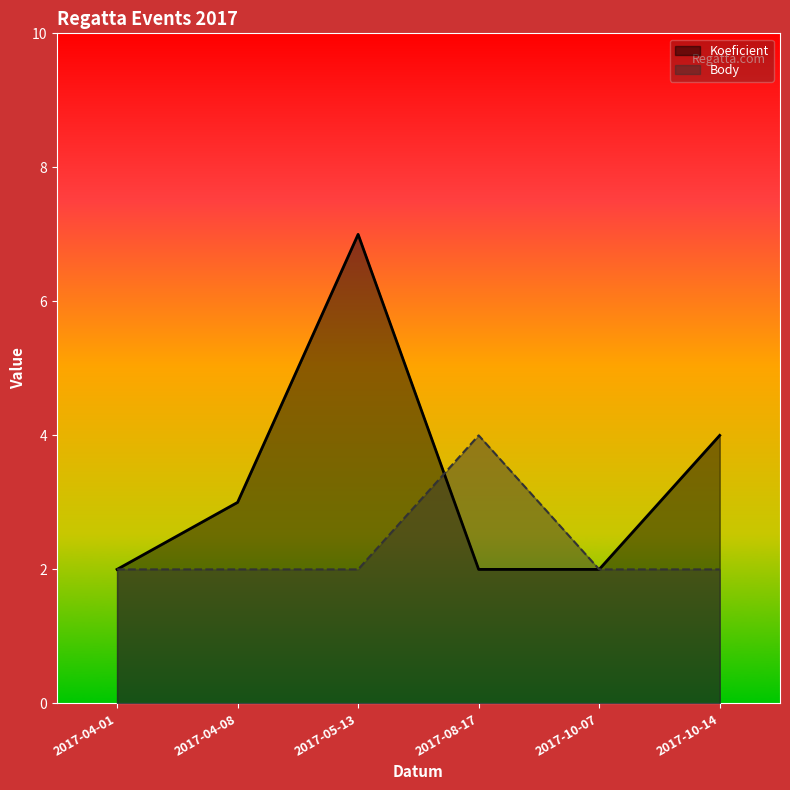

Where does the Koeficient series first go above 3?

2017-05-13